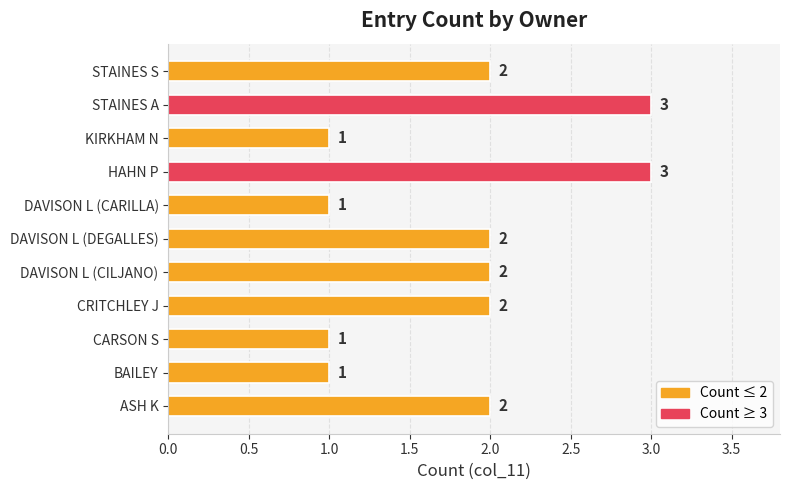

How many values are below 2?

4